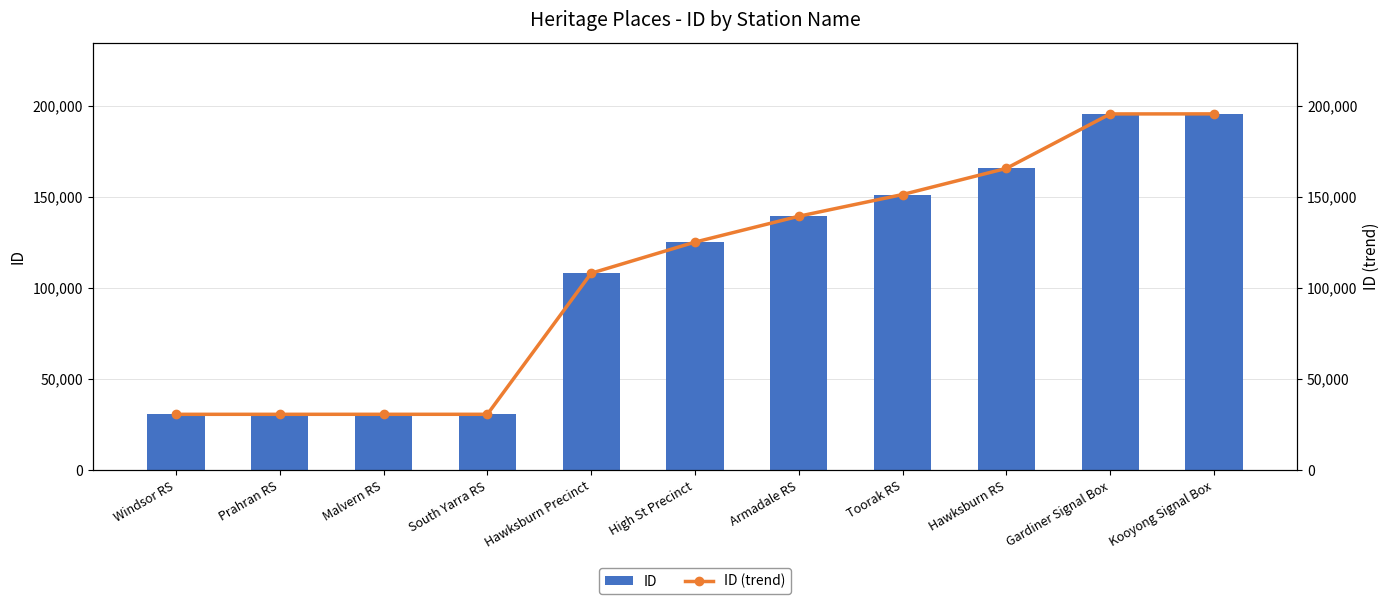

At which category is the sum across all series the highest?

Kooyong Signal Box